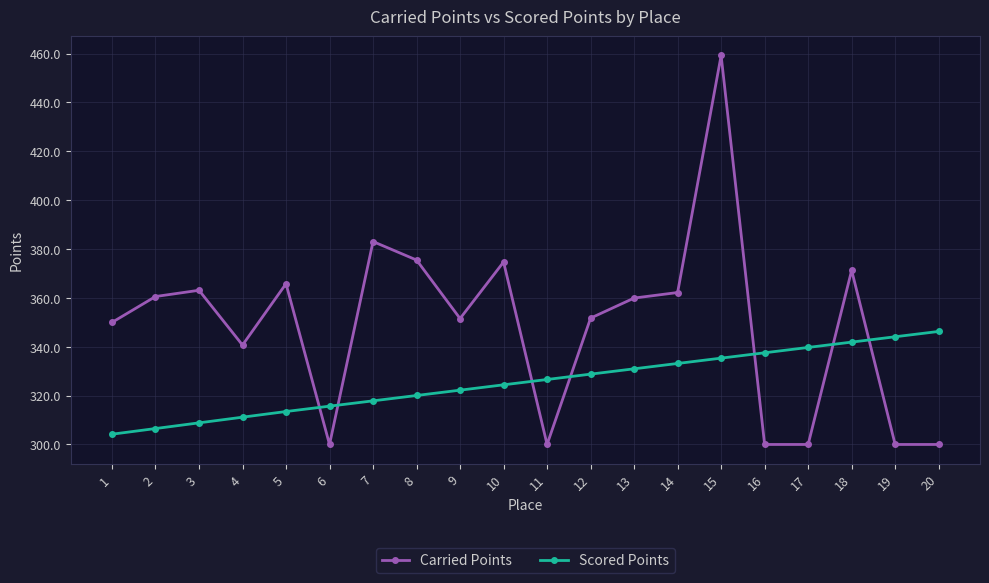

Rank the series by their maximum value, from lowest to highest.

Scored Points, Carried Points